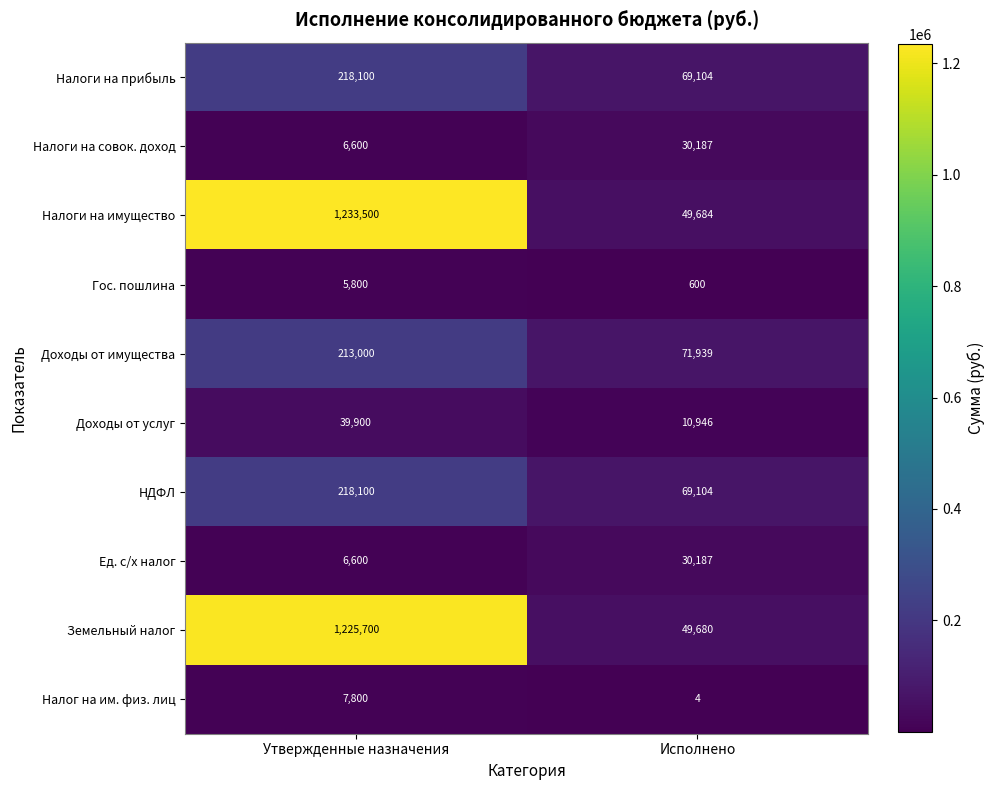

Which series has the largest range (max minus min)?

Налоги на имущество